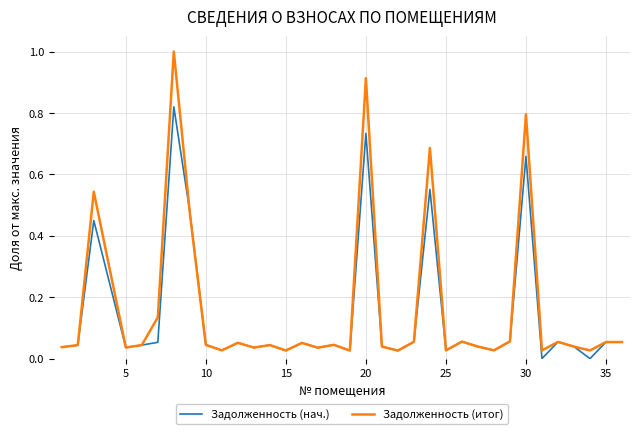

What is the highest value of the Задолженность (итог) series?

1.0